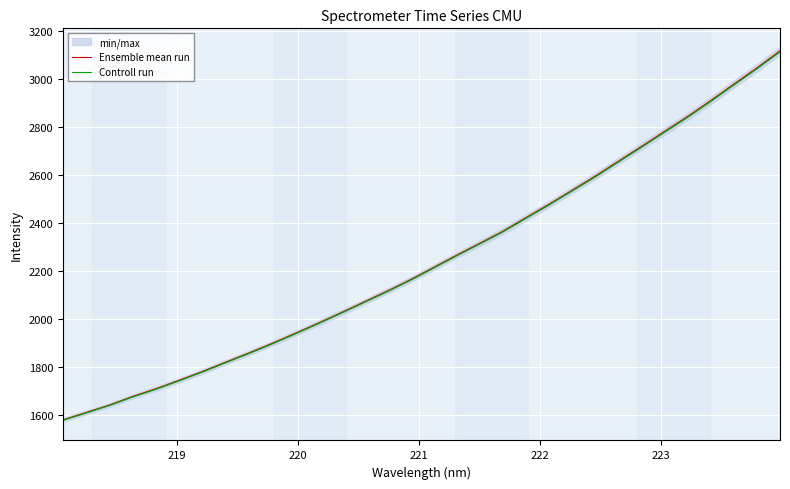

What is the minimum value for Controll run?

1575.6